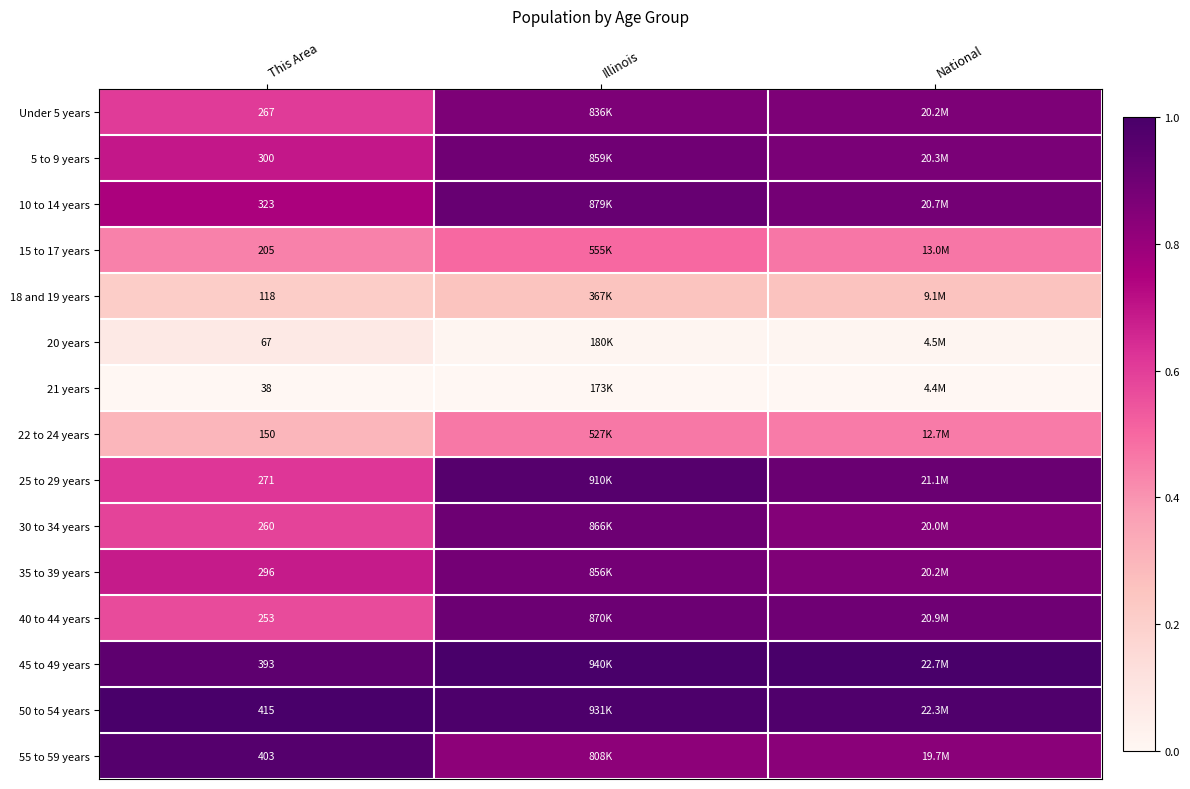

Which category has the lowest value across all series?

This Area